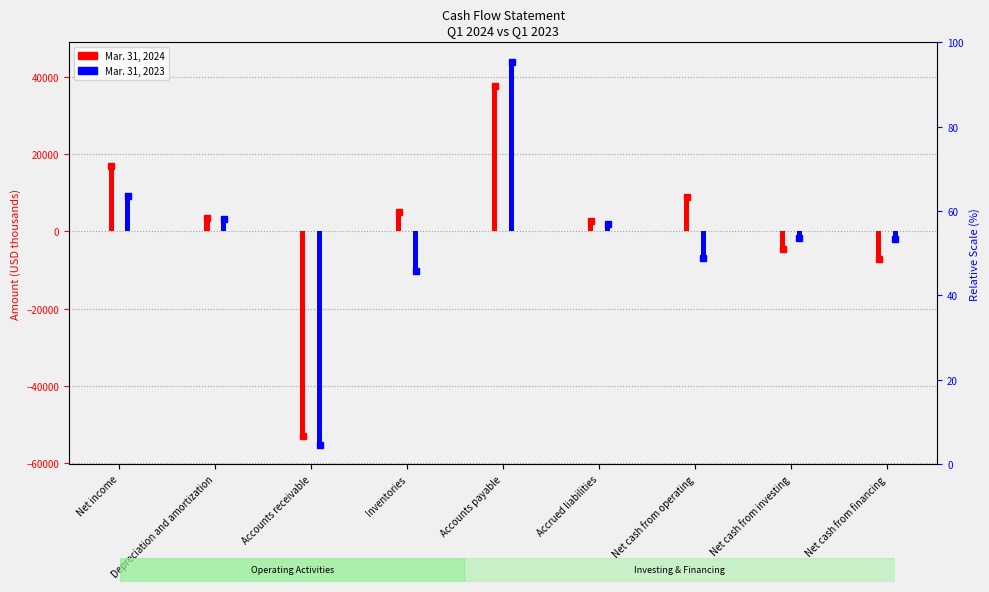

List the series in order of their overall mean, lowest first.

Mar. 31, 2023, Mar. 31, 2024